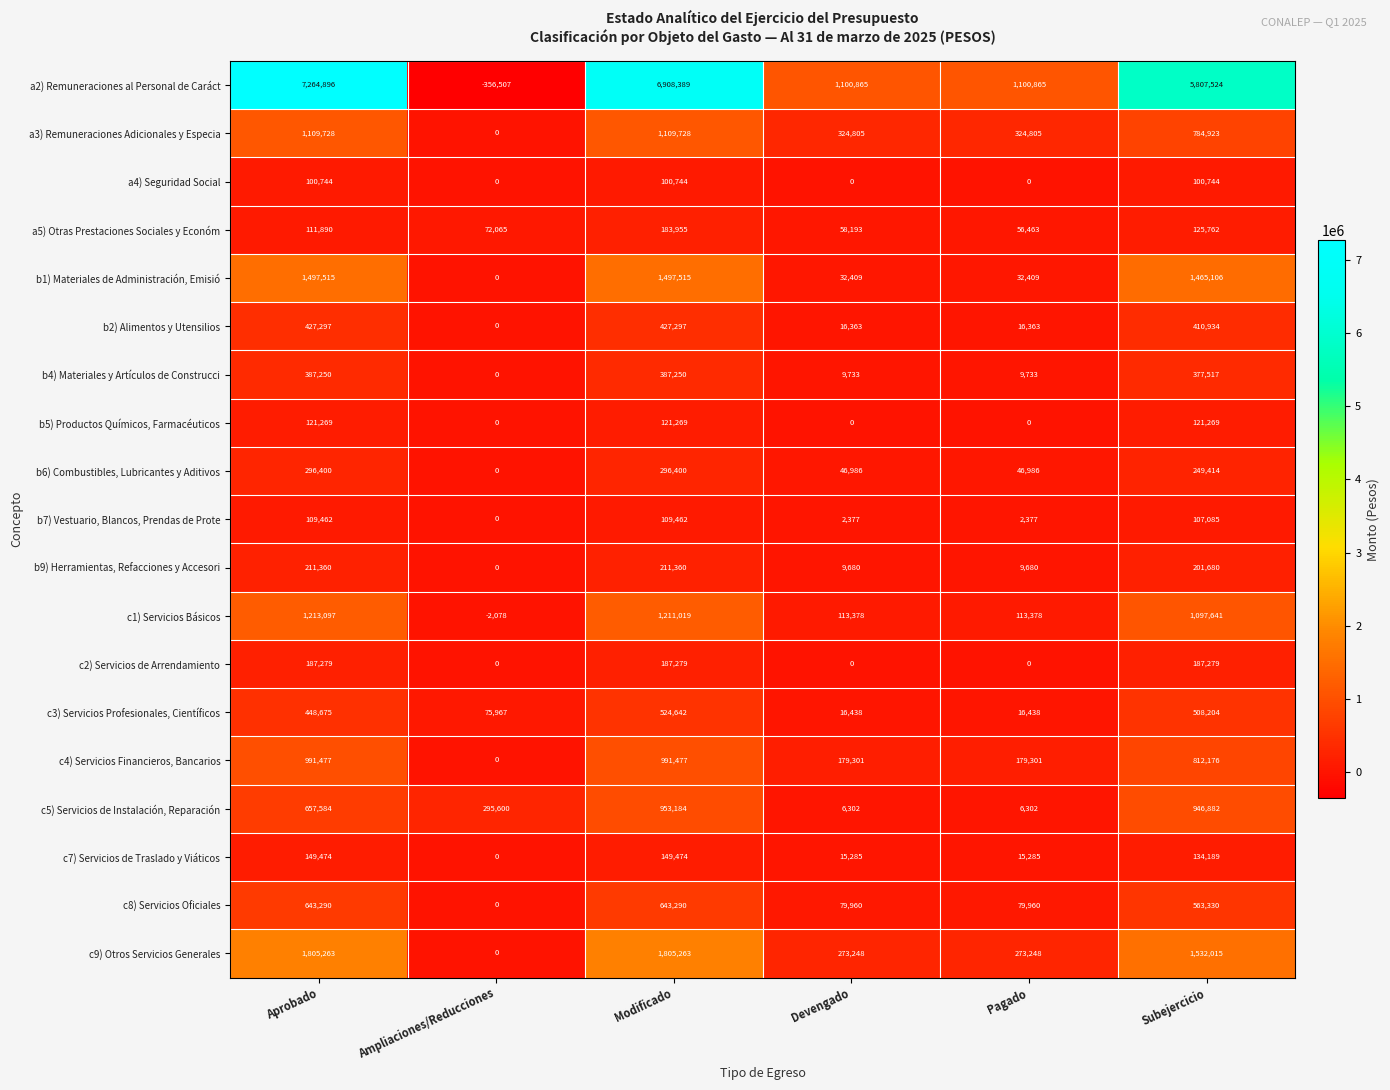

The b1) Materiales de Administración, Emisió series shows 1911943 at Subejercicio. True or false?

False